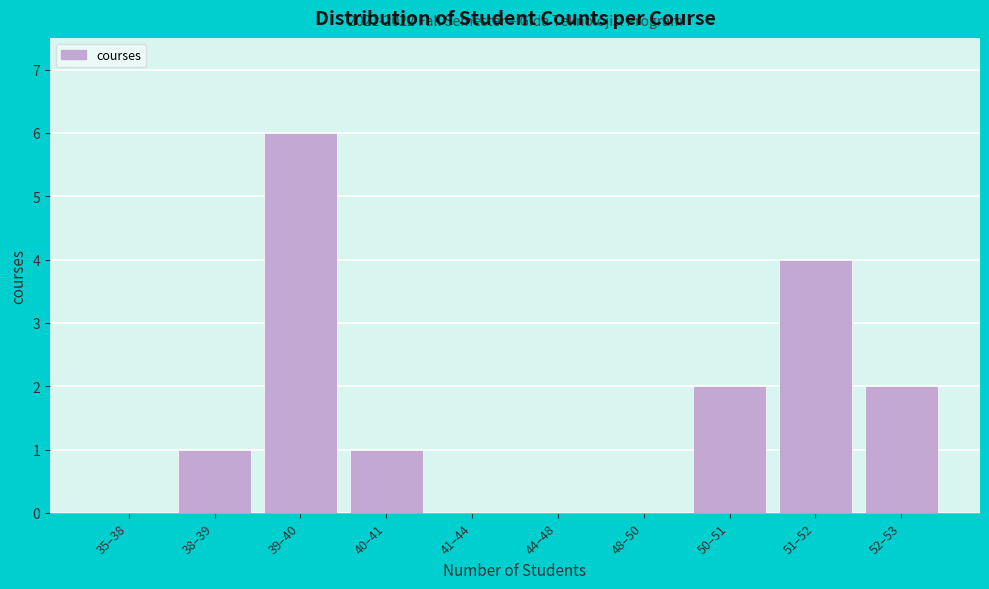

Reading left to right, extract all data points from this chart.

35–38=0	38–39=1	39–40=6	40–41=1	41–44=0	44–48=0	48–50=0	50–51=2	51–52=4	52–53=2